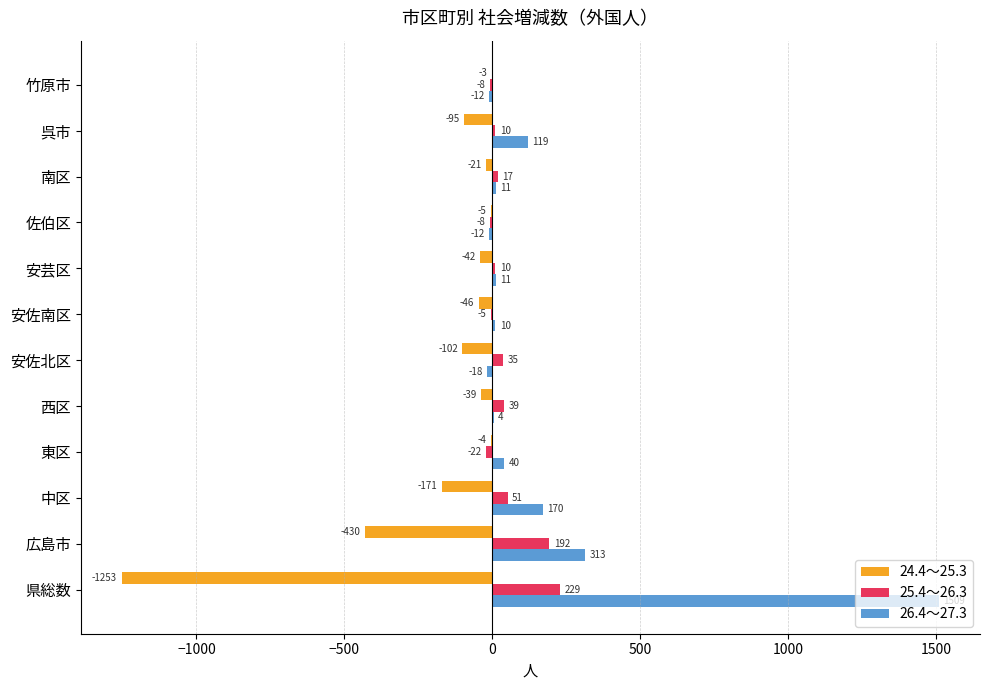

Between 東区 and 安芸区, which series saw the biggest shift?

24.4～25.3